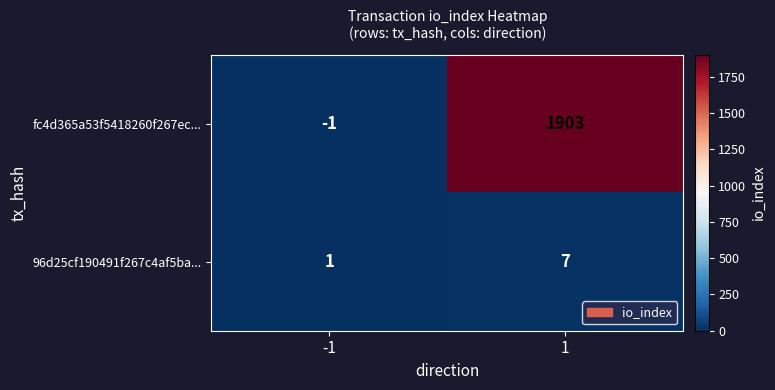

Reading right to left, what are all the values shown in this chart?

fc4d365a53f5418260f267ec...: 1903	-1
96d25cf190491f267c4af5ba...: 7	1